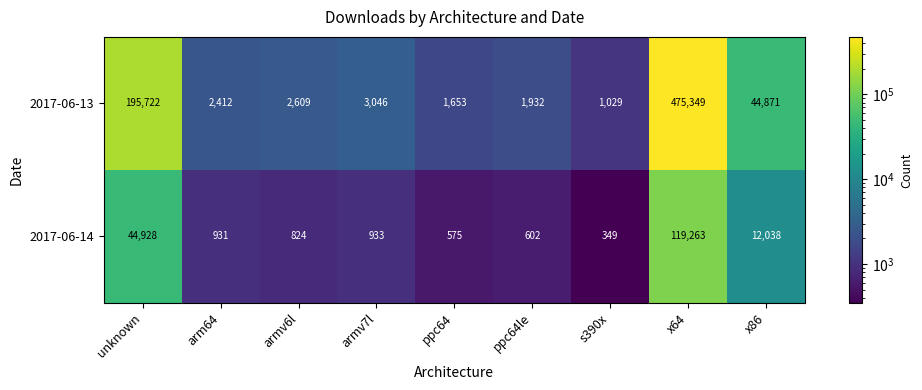

At armv7l, list the series in order from largest to smallest.

2017-06-13, 2017-06-14